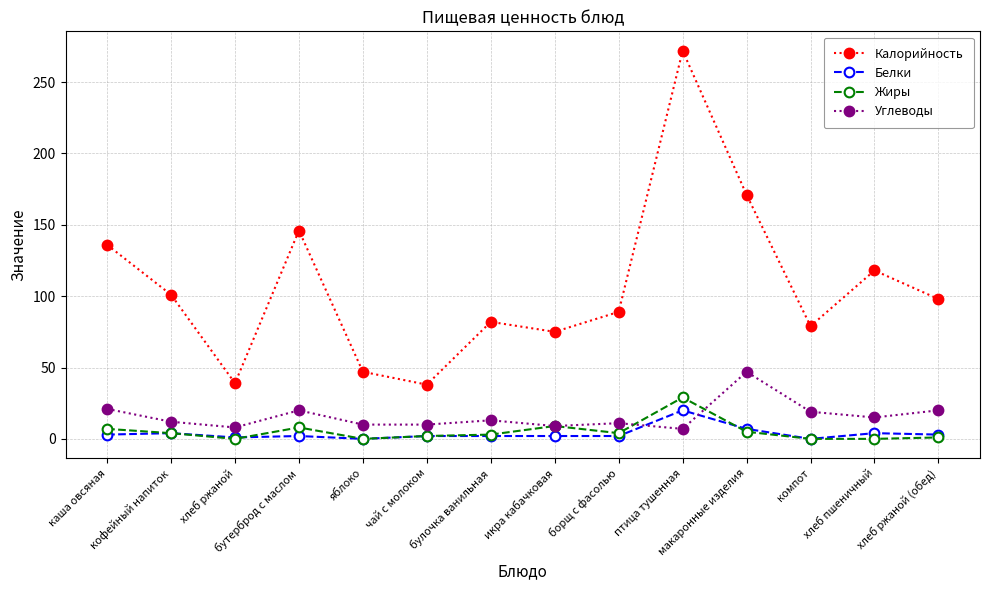

Which series has the widest spread of values?

Калорийность